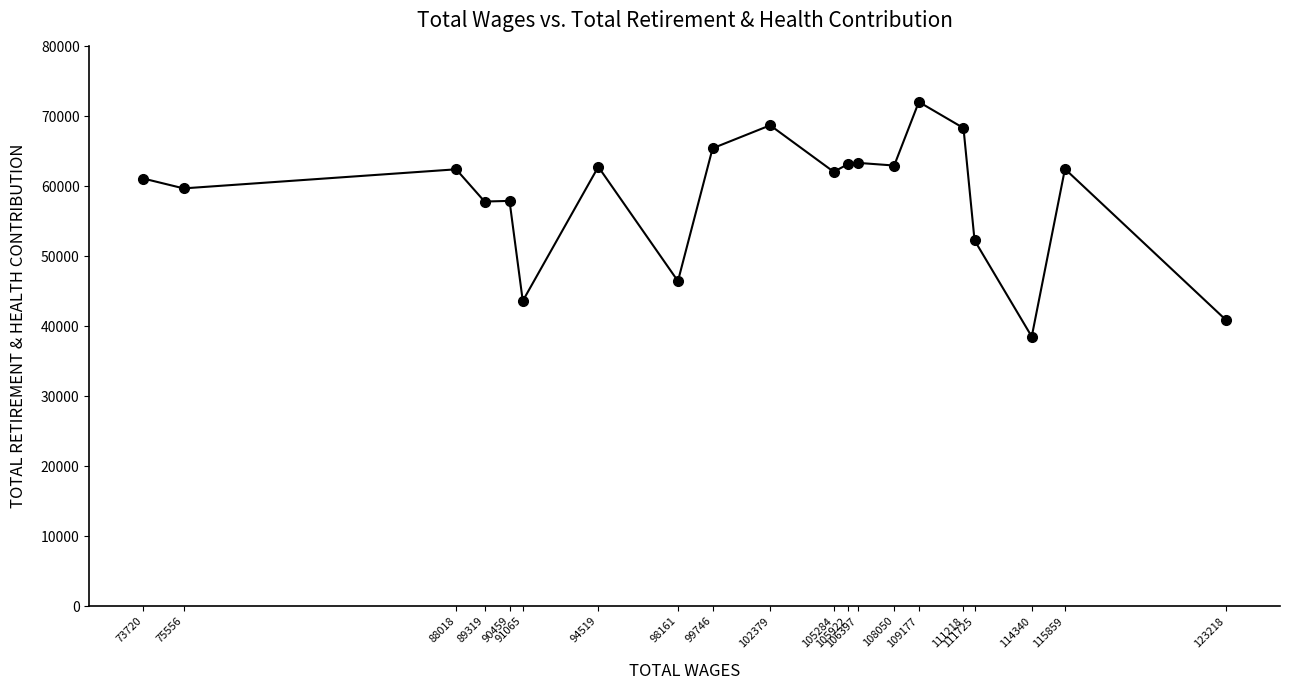

Which has a higher value, 75556 or 108050?

108050